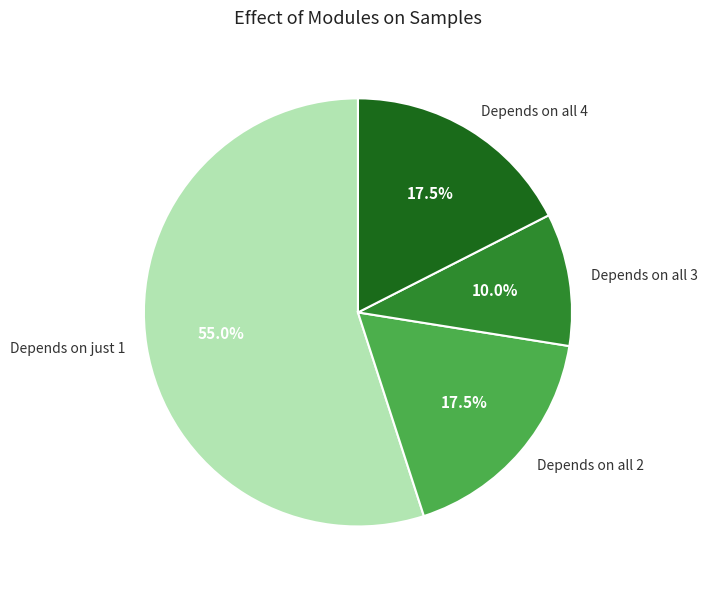

What is the ratio of the value at Depends on all 4 to the value at Depends on just 1?

0.3